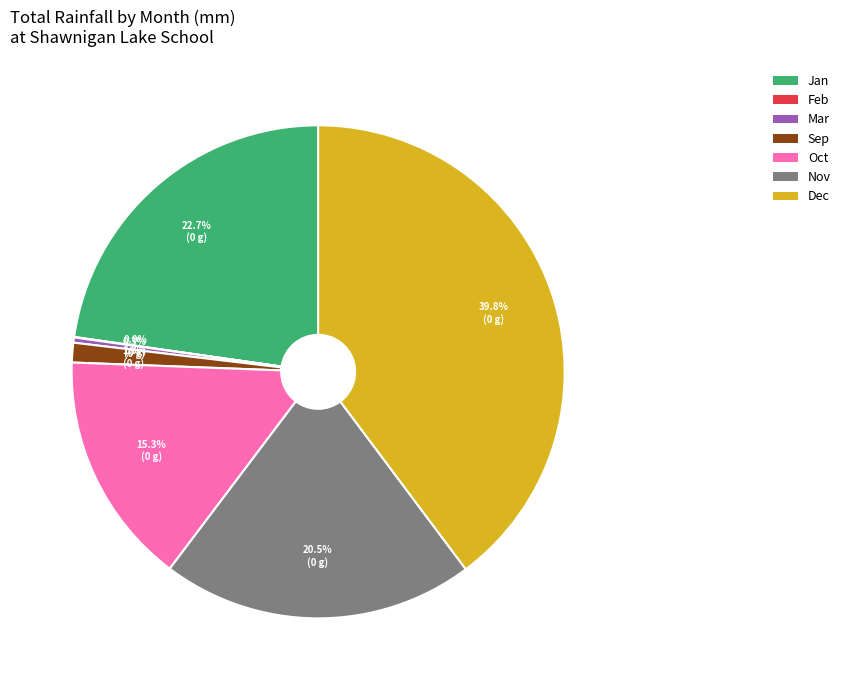

What is the largest slice in the pie chart?

Dec